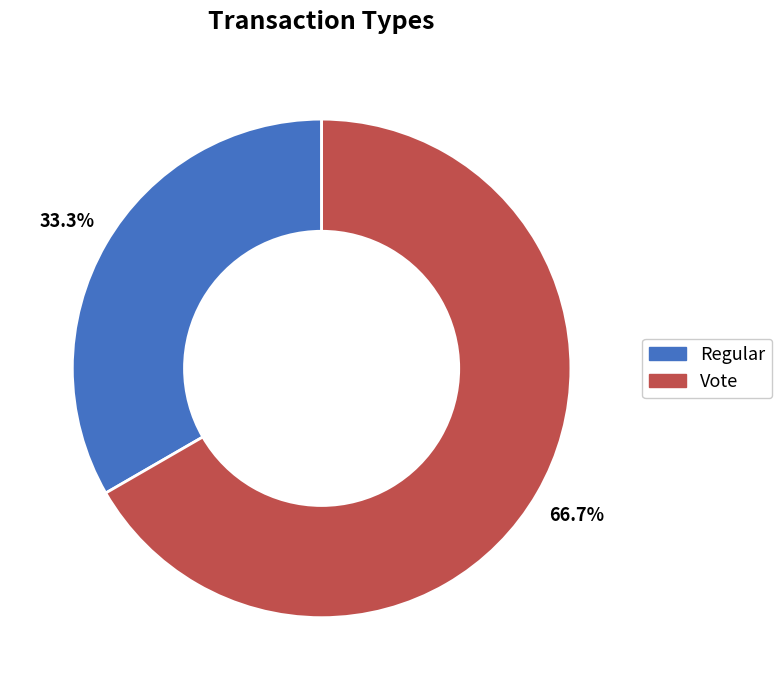

Which slice is the largest?

Vote